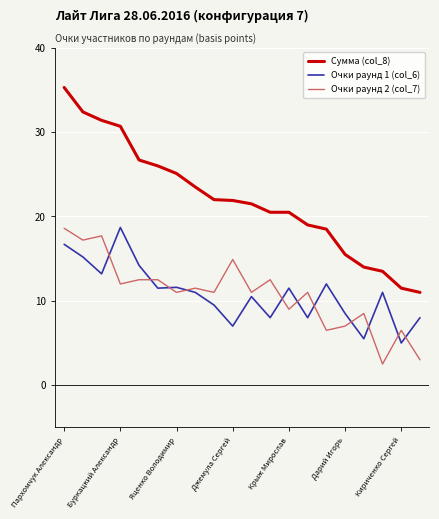

True or false: Сумма (col_8) and Очки раунд 2 (col_7) cross at least once.

False